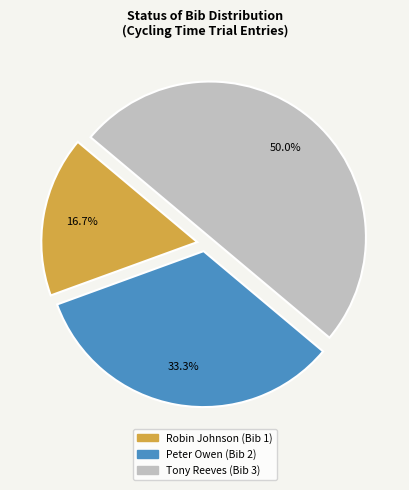

Which category has the smallest portion of the pie?

Robin Johnson